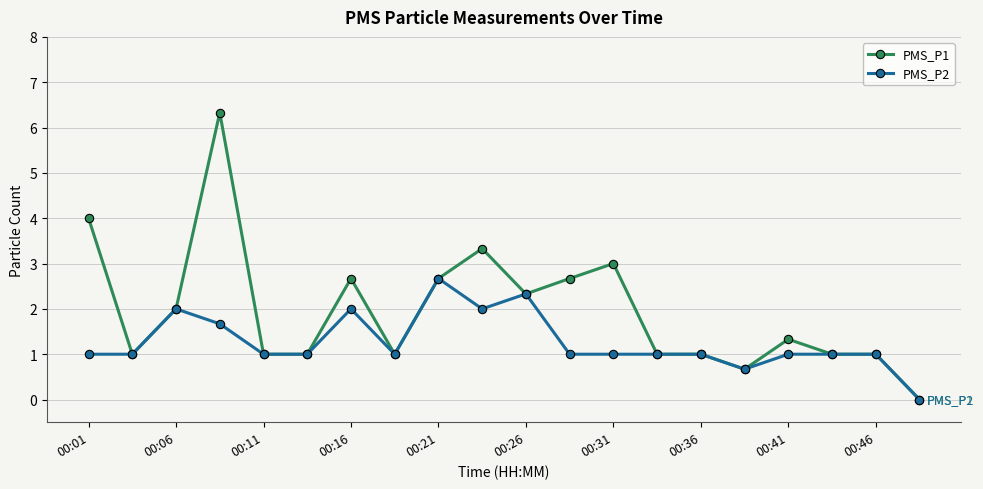

List the series in order of their peak value, highest first.

PMS_P1, PMS_P2